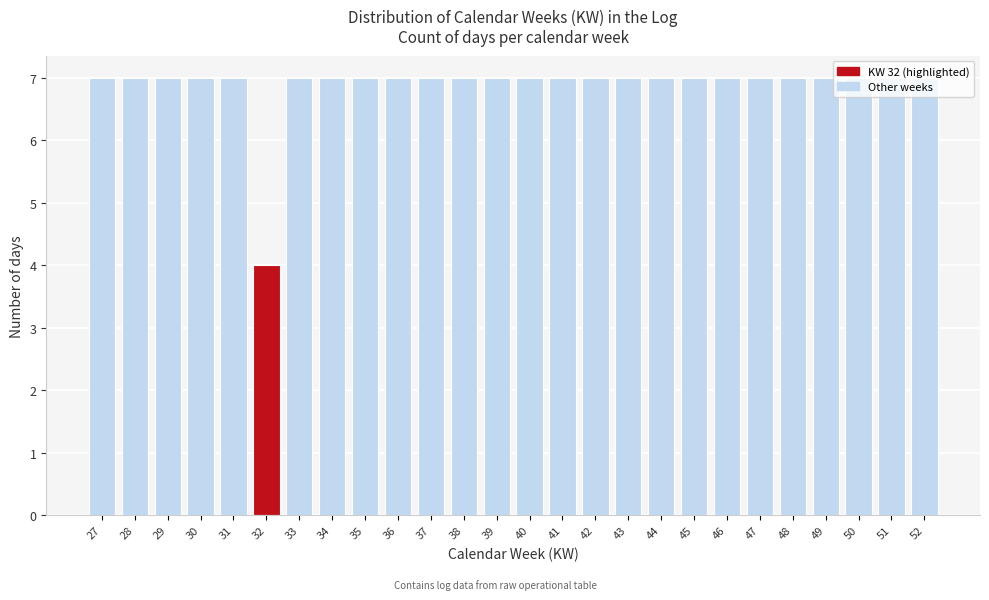

What is the greatest value displayed?

7